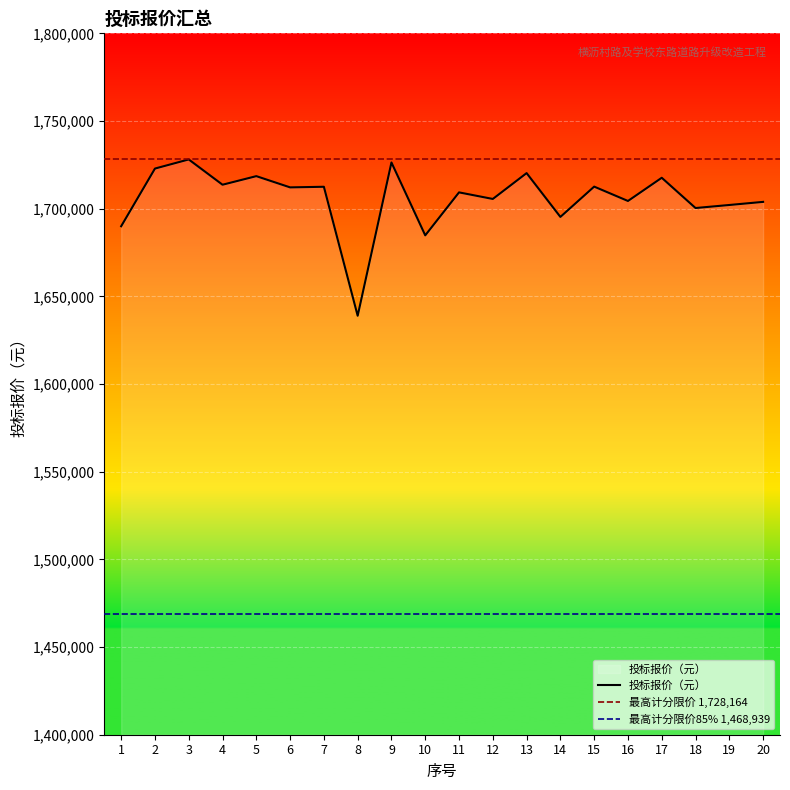

The chart shows a value of 370290.8 at 10. True or false?

False